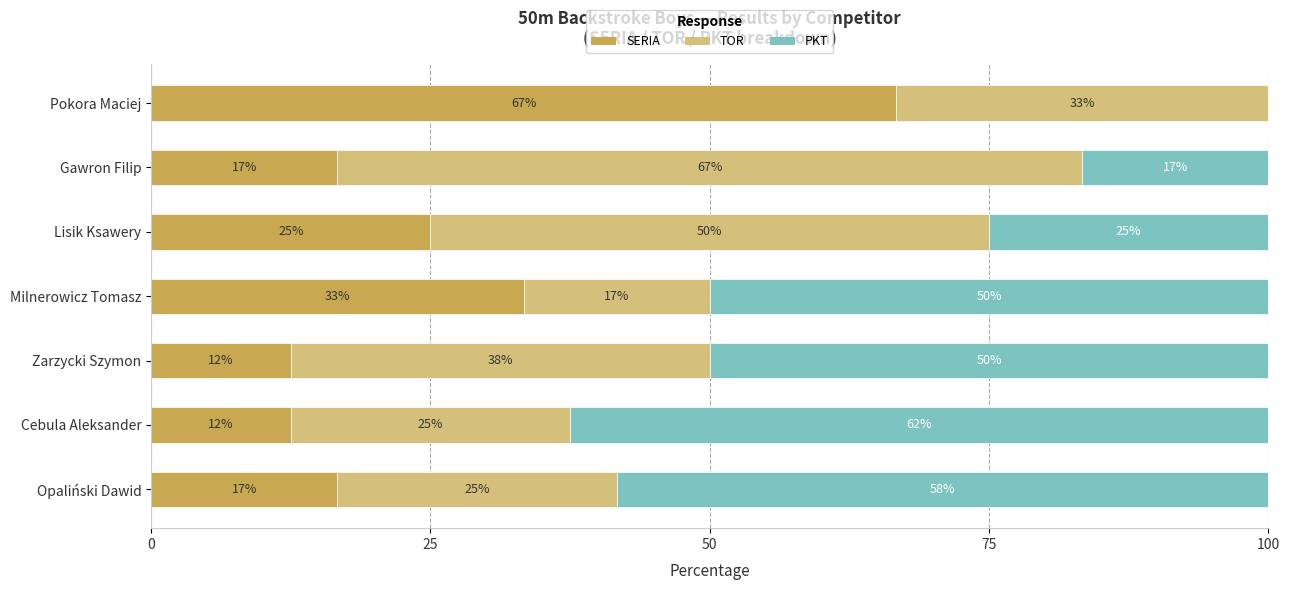

What are all the series names shown in the legend?

SERIA, TOR, PKT